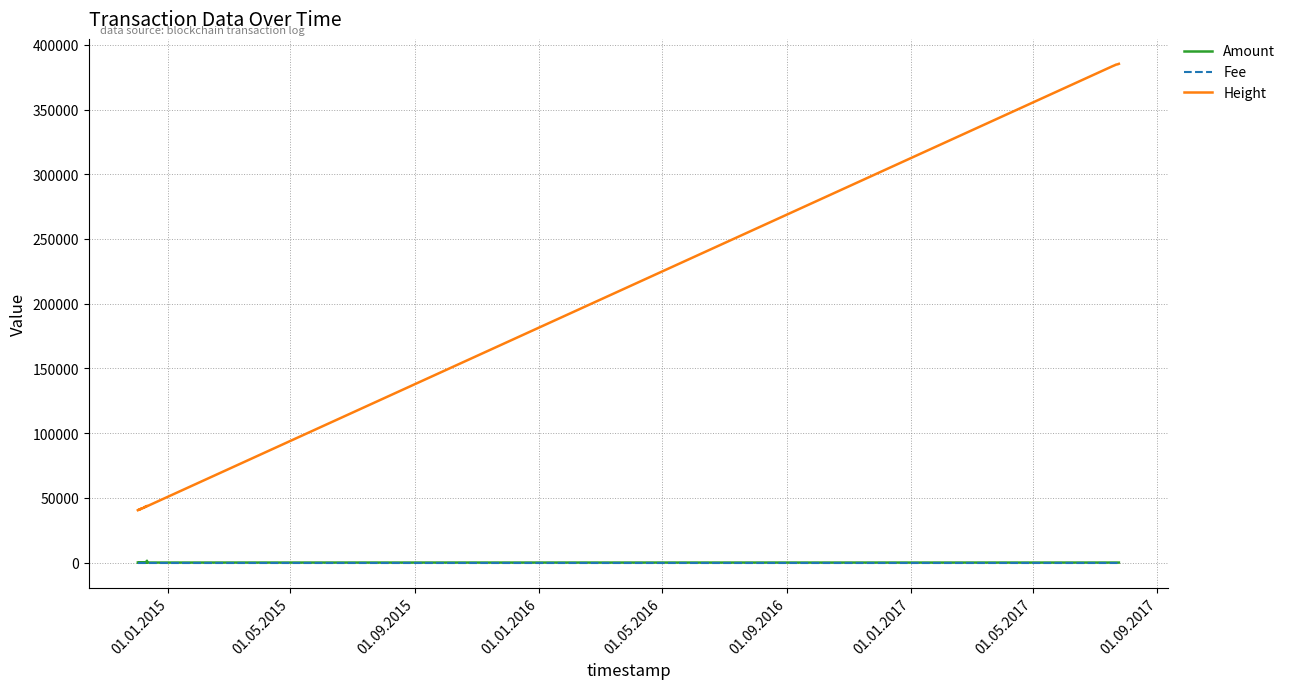

How many categories are shown in the chart?

40